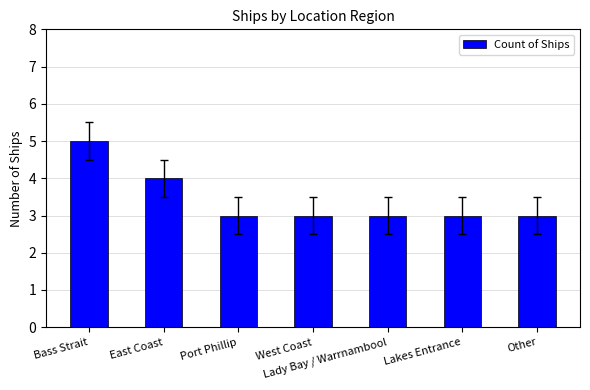

Is it true that the value at Bass Strait is 5?

True